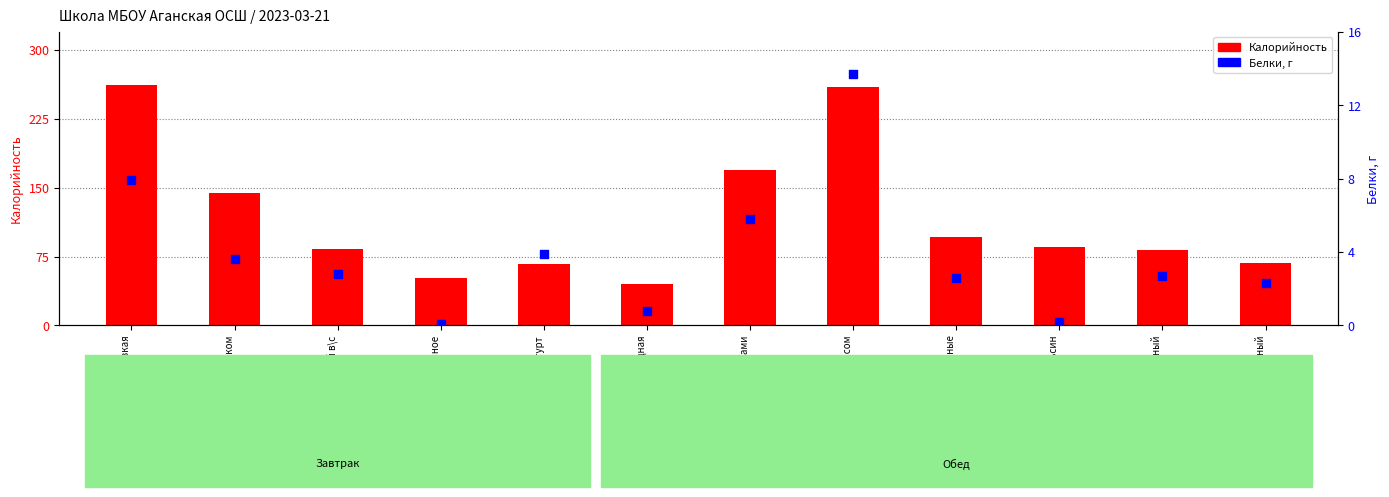

Which series has the largest Y range (max minus min)?

Калорийность